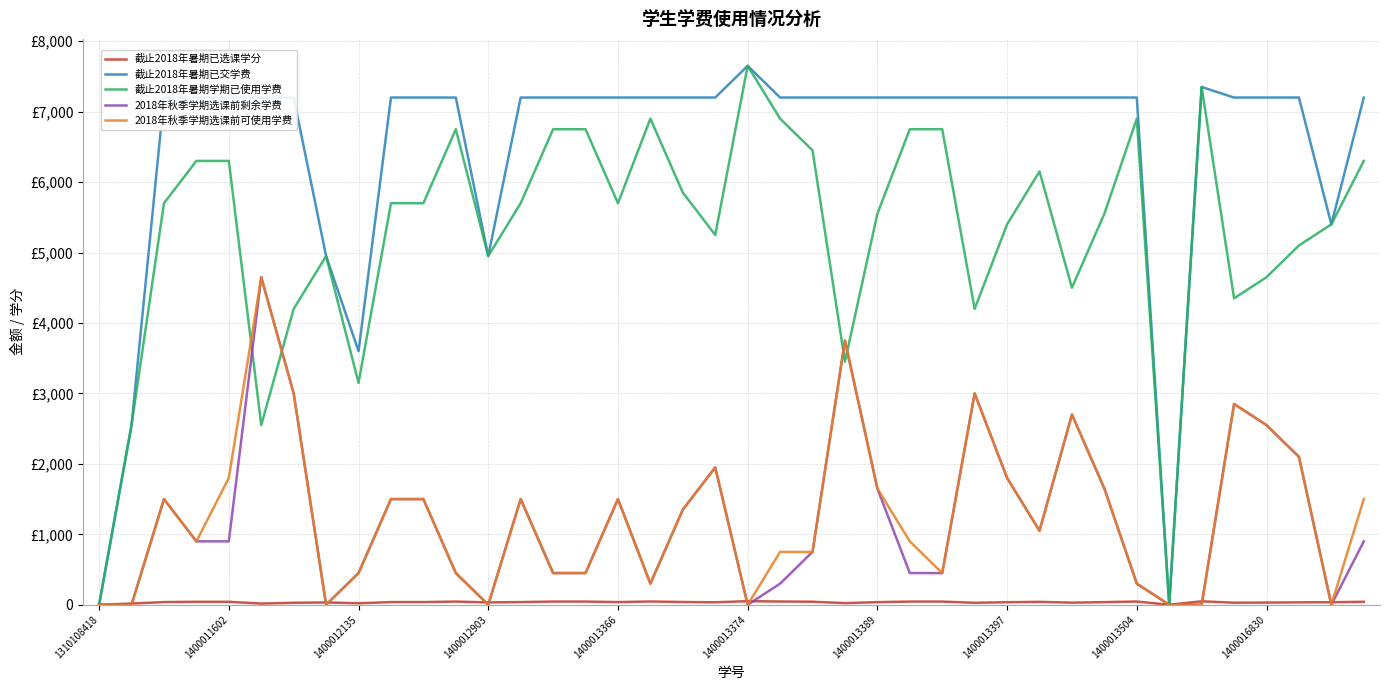

Is this an area chart (filled region under the line)?

No